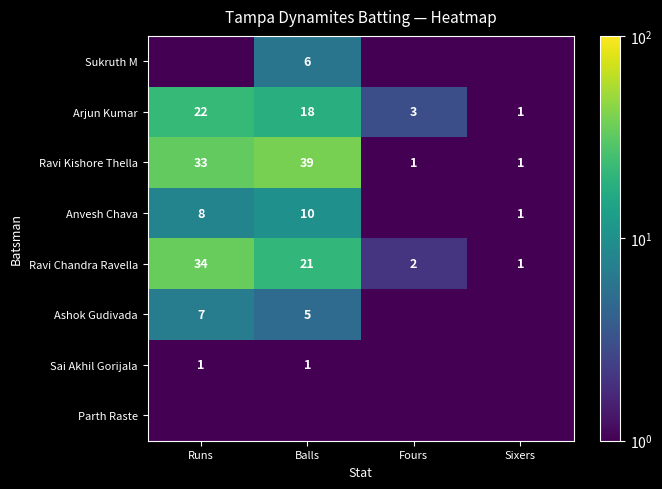

What is the maximum value shown in the chart?

39.0